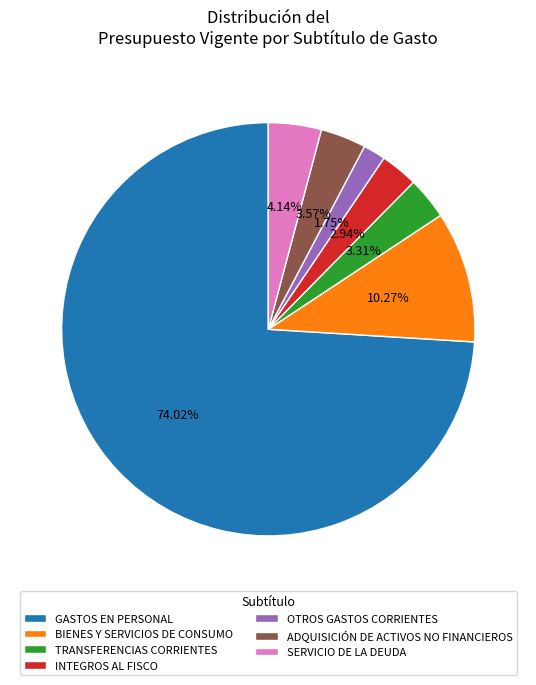

Which slice represents more than half of the pie?

GASTOS EN PERSONAL